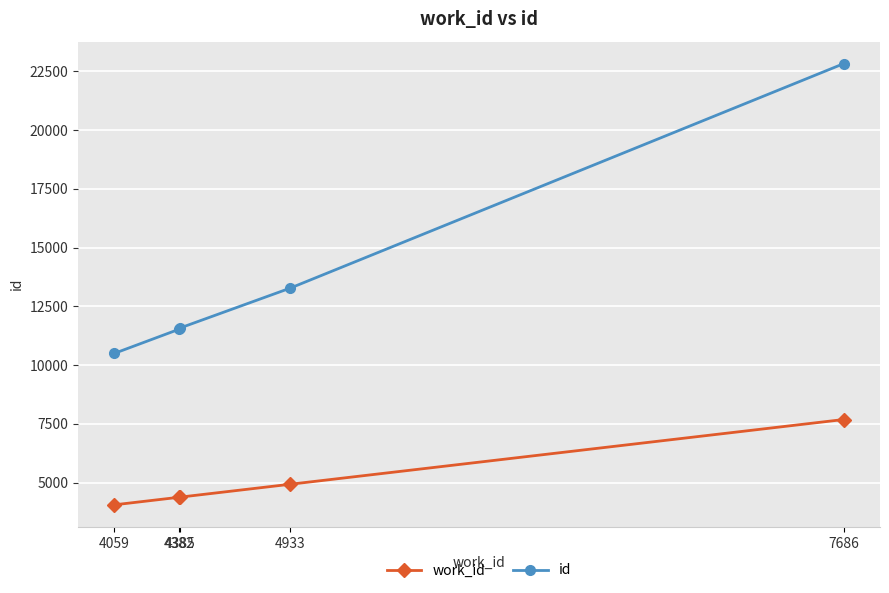

Does the chart display data point markers on the line(s)?

Yes